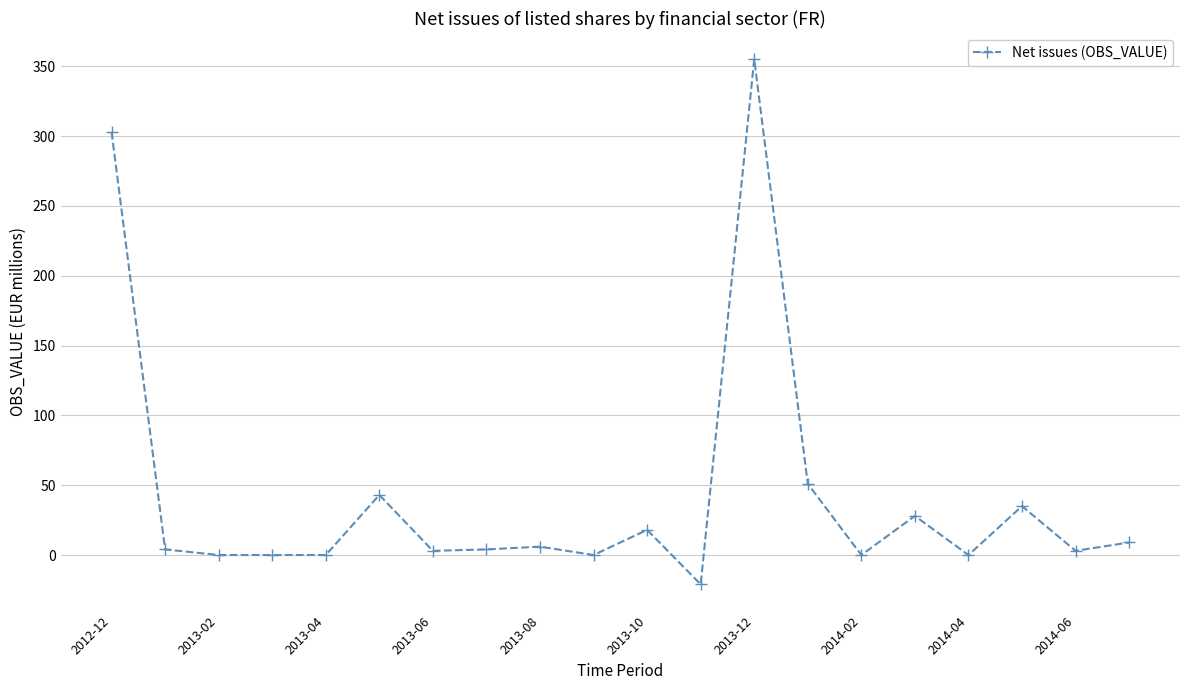

What is the sum of all values?

841